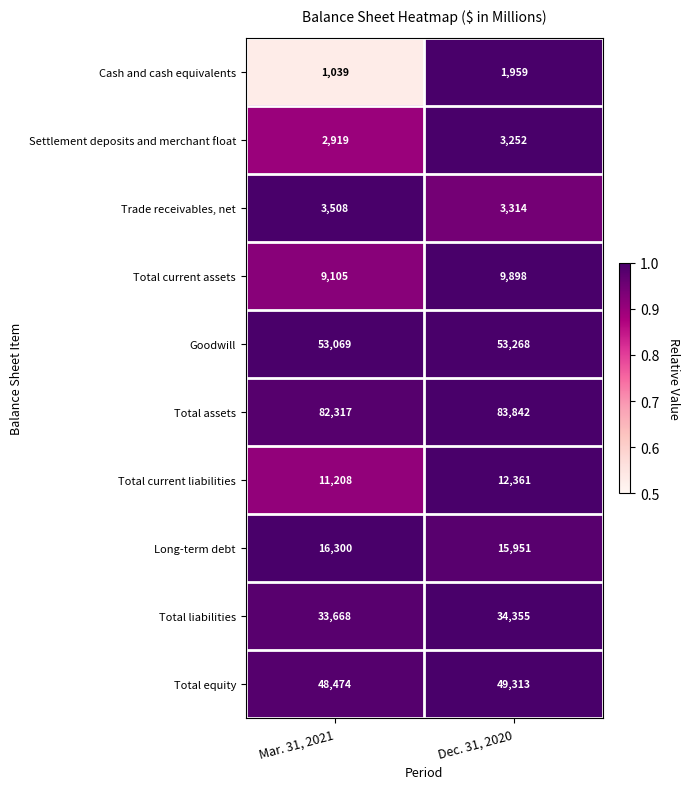

At Dec. 31, 2020, list the series in order from smallest to largest.

Cash and cash equivalents, Settlement deposits and merchant float, Trade receivables, net, Total current assets, Total current liabilities, Long-term debt, Total liabilities, Total equity, Goodwill, Total assets